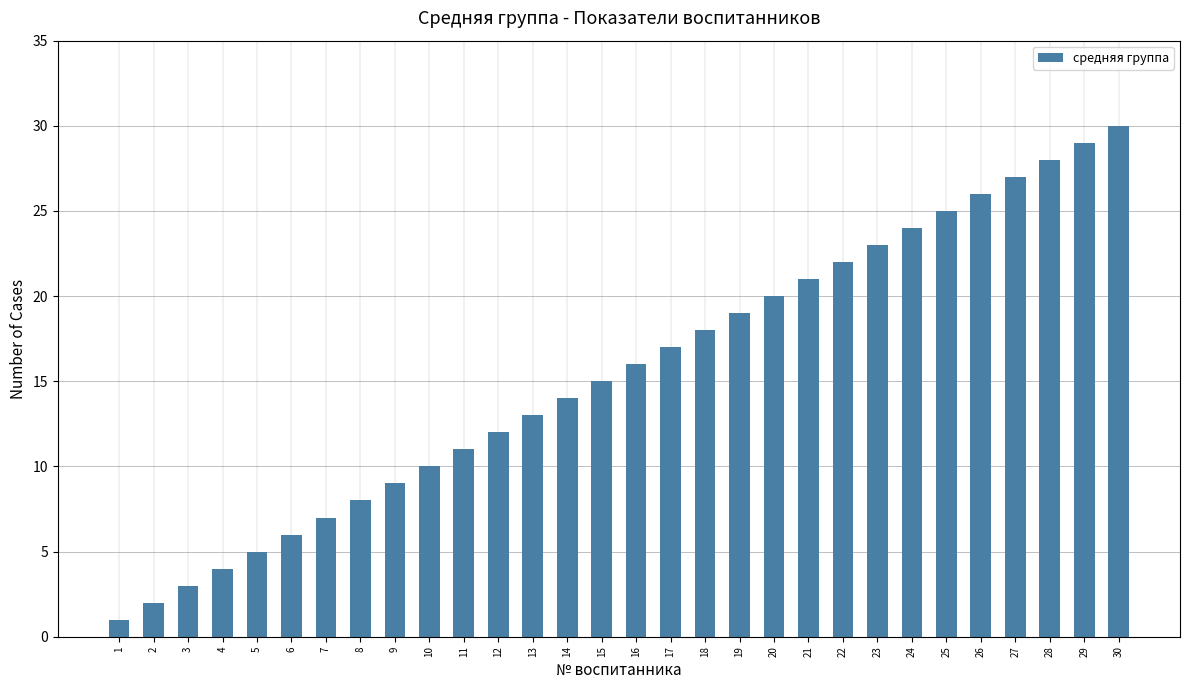

Count the number of data series in this chart.

1